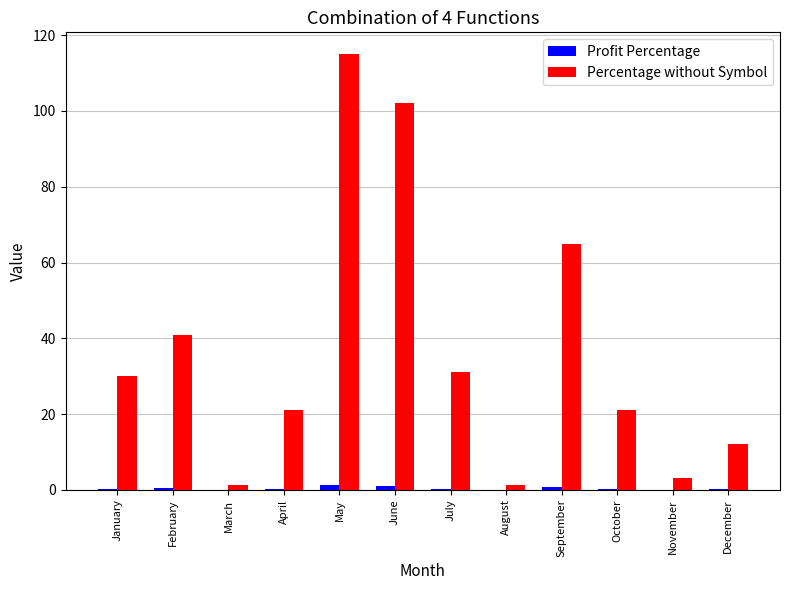

At which category is the sum across all series the highest?

May